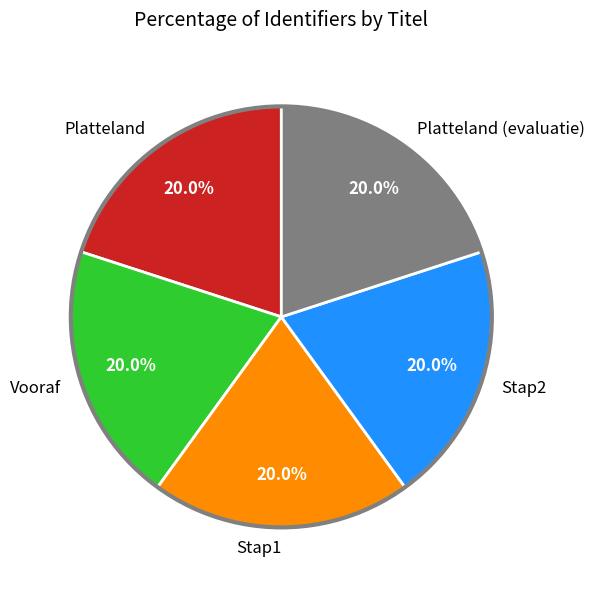

Approximately how many times larger is the value at Stap2 compared to Platteland?

1.0